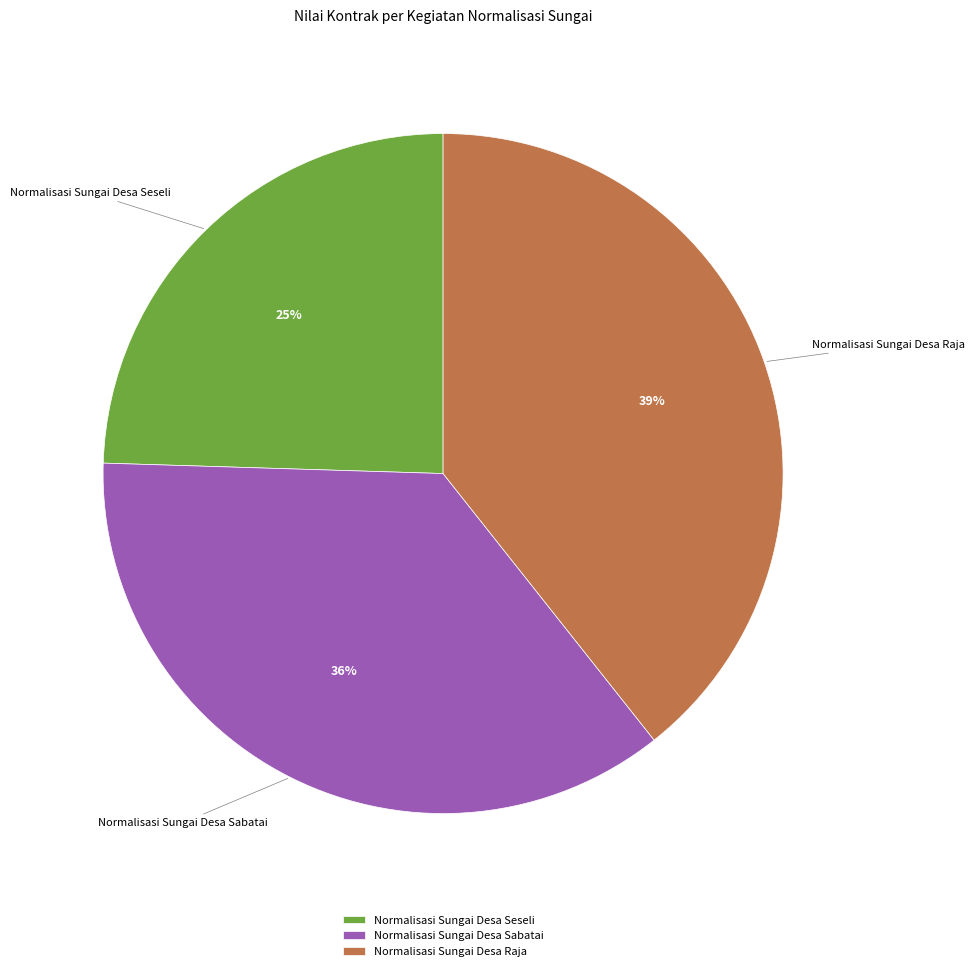

Count the number of slices in the pie.

3